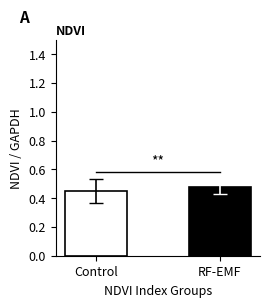

What is the sum of the values at RF-EMF and Control?

0.9